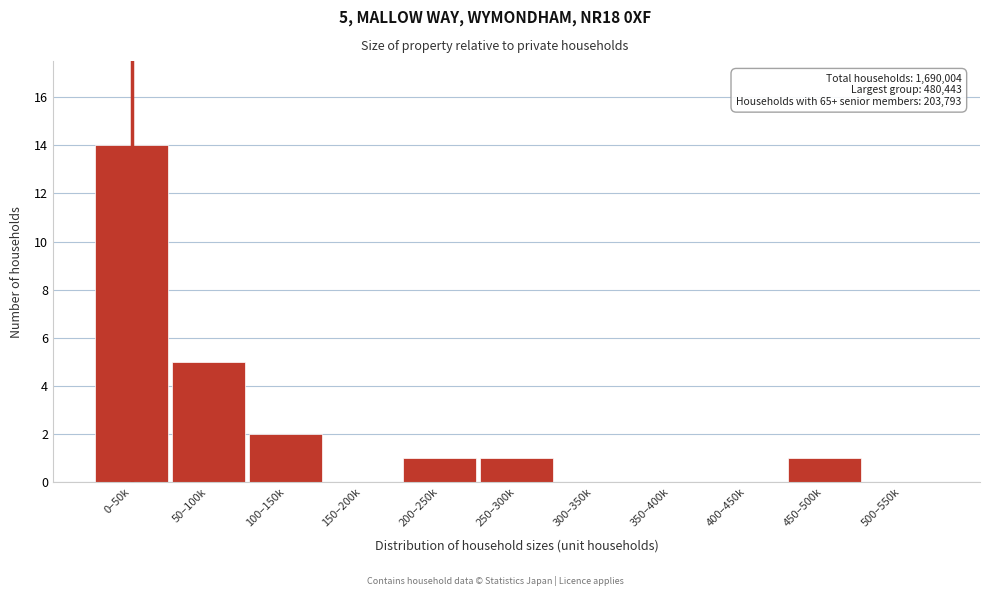

Reading right to left, what are all the values shown in this chart?

500–550k=0	450–500k=1	400–450k=0	350–400k=0	300–350k=0	250–300k=1	200–250k=1	150–200k=0	100–150k=2	50–100k=5	0–50k=14